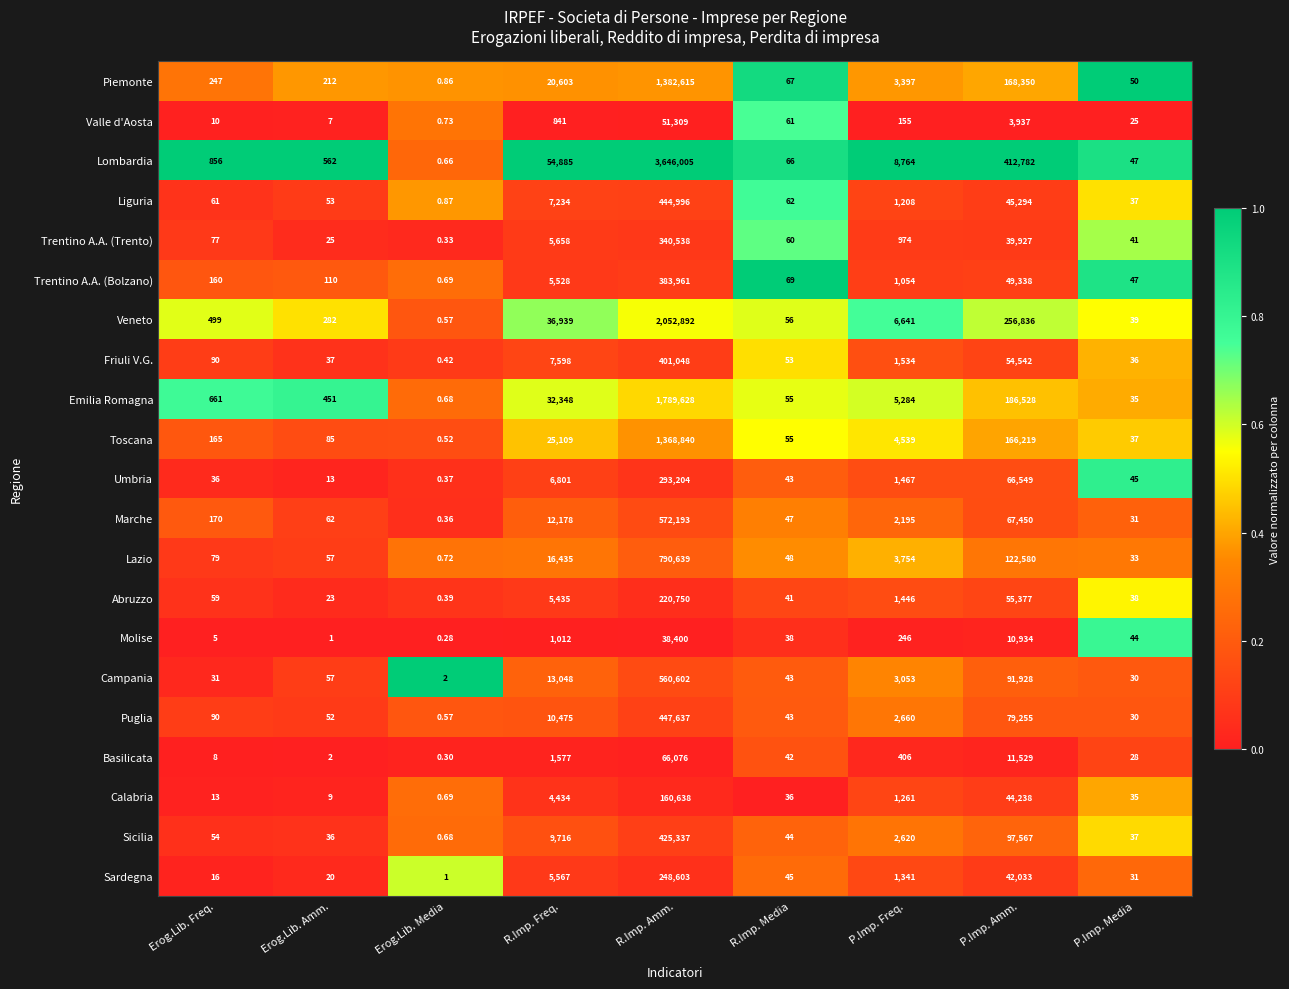

Which series has the widest spread of values?

Lombardia